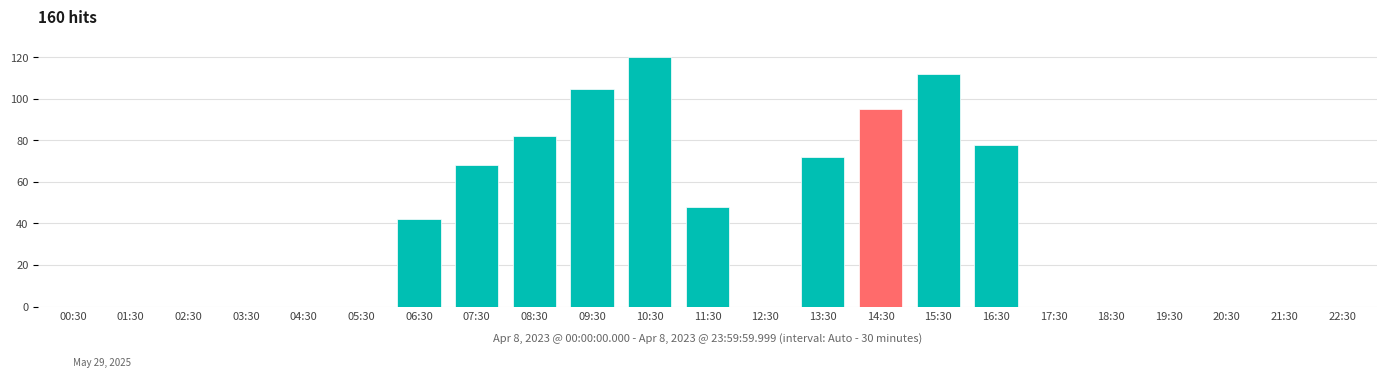

Reading left to right, extract all data points from this chart.

00:30=0	01:30=0	02:30=0	03:30=0	04:30=0	05:30=0	06:30=42	07:30=68	08:30=82	09:30=105	10:30=120	11:30=48	12:30=0	13:30=72	14:30=95	15:30=112	16:30=78	17:30=0	18:30=0	19:30=0	20:30=0	21:30=0	22:30=0